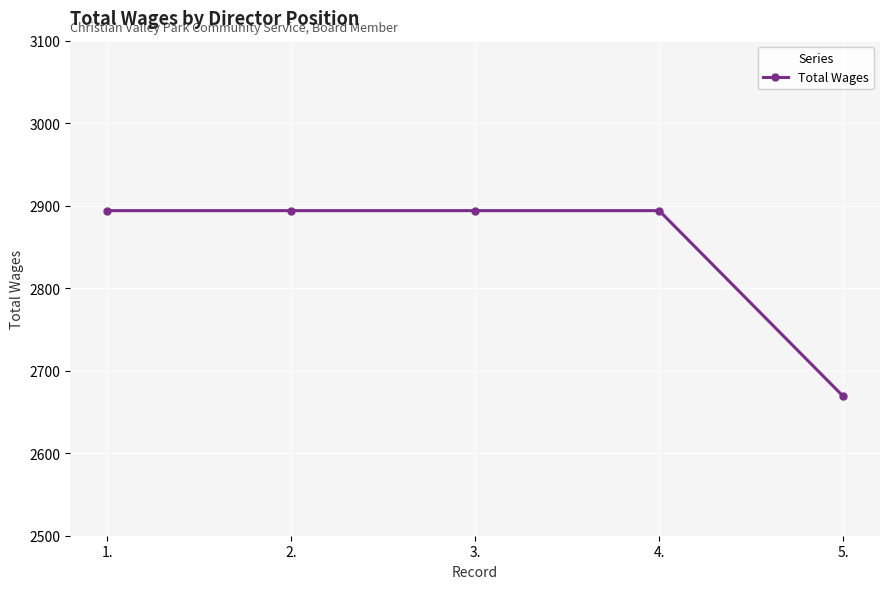

Reading left to right, transcribe all the data shown in this chart.

2894	2894	2894	2894	2669